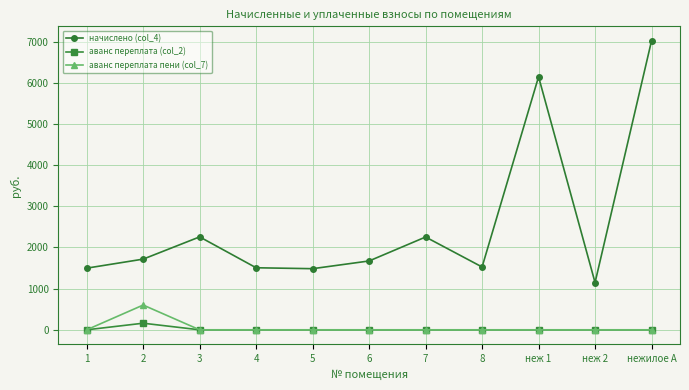

Which series has the largest range (max minus min)?

начислено (col_4)